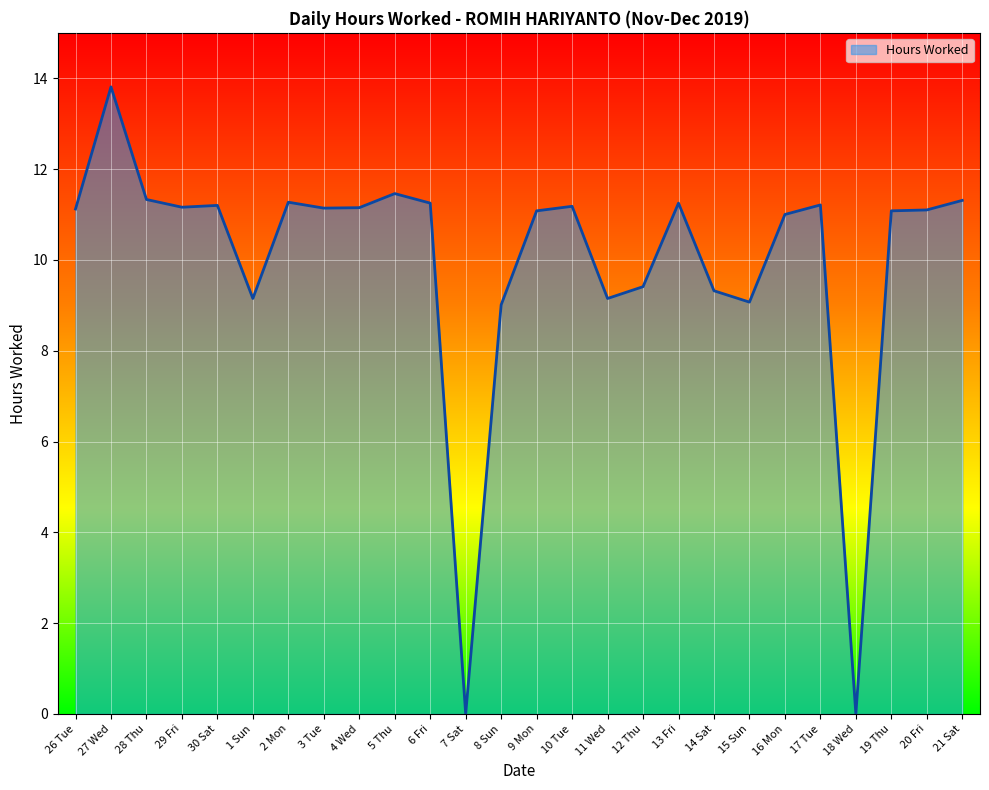

What is the change in value from 4 Wed to 6 Fri?

+0.1